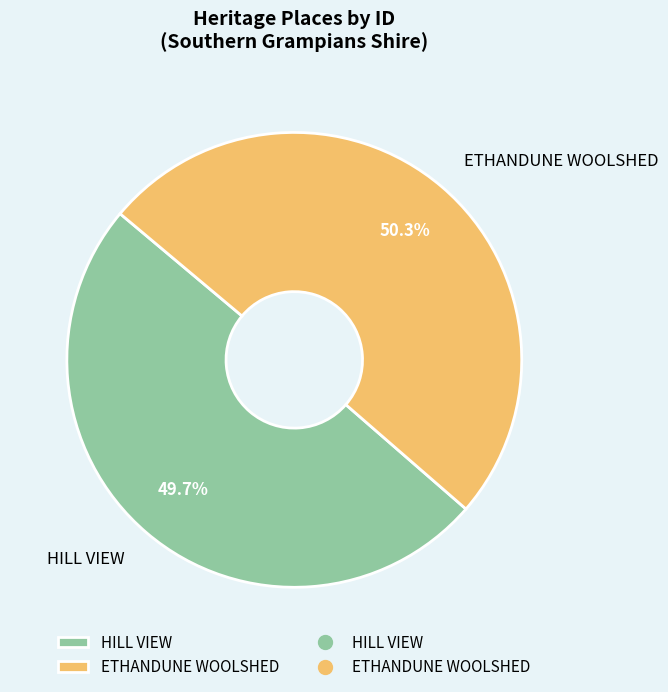

Combined, do HILL VIEW and ETHANDUNE WOOLSHED account for over 50%?

Yes